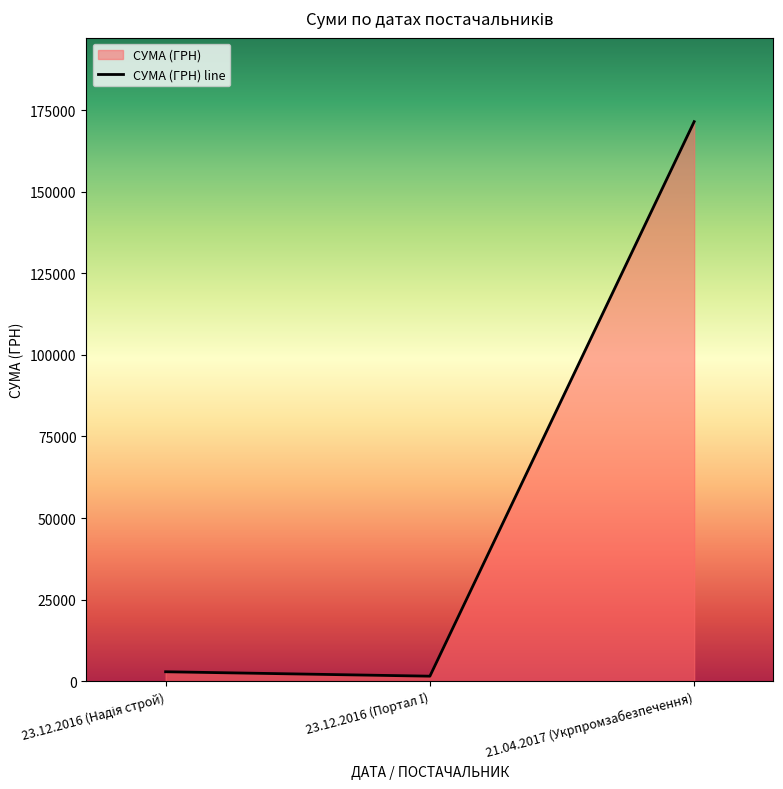

Reading left to right, list all the values displayed in this chart.

23.12.2016 (Надія строй)=2904.5	23.12.2016 (Портал І)=1550.5	21.04.2017 (Укрпромзабезпечення)=171436.0